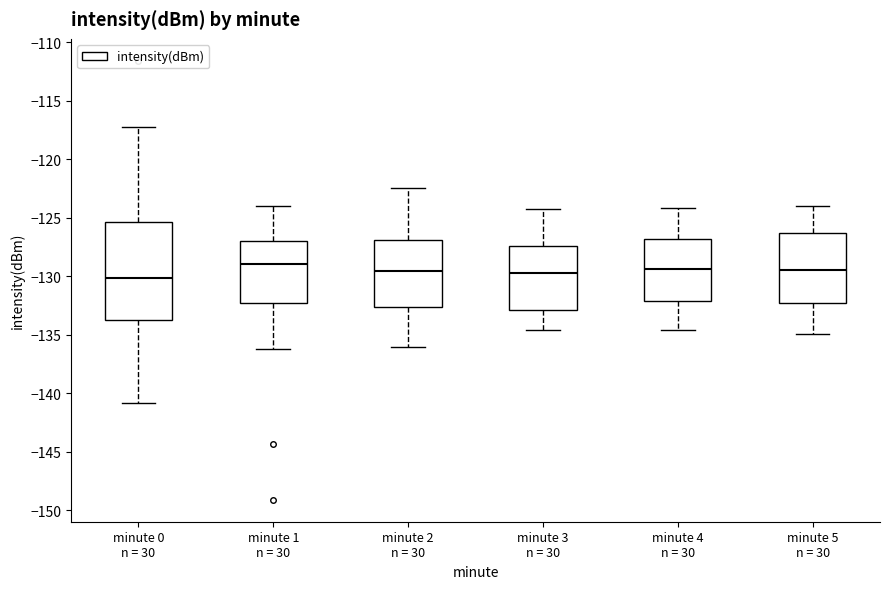

Where does the median line of the box for minute 3 n = 30 sit on the y-axis? The values are not printed on the chart, so give them approximately, as read against the axis.

-129.5